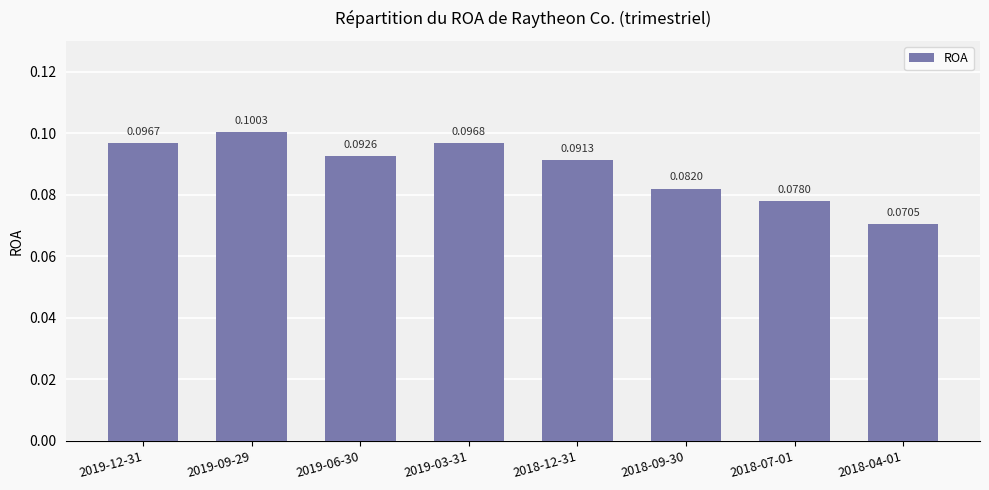

Are the bars grouped side by side (vs. stacked)?

No